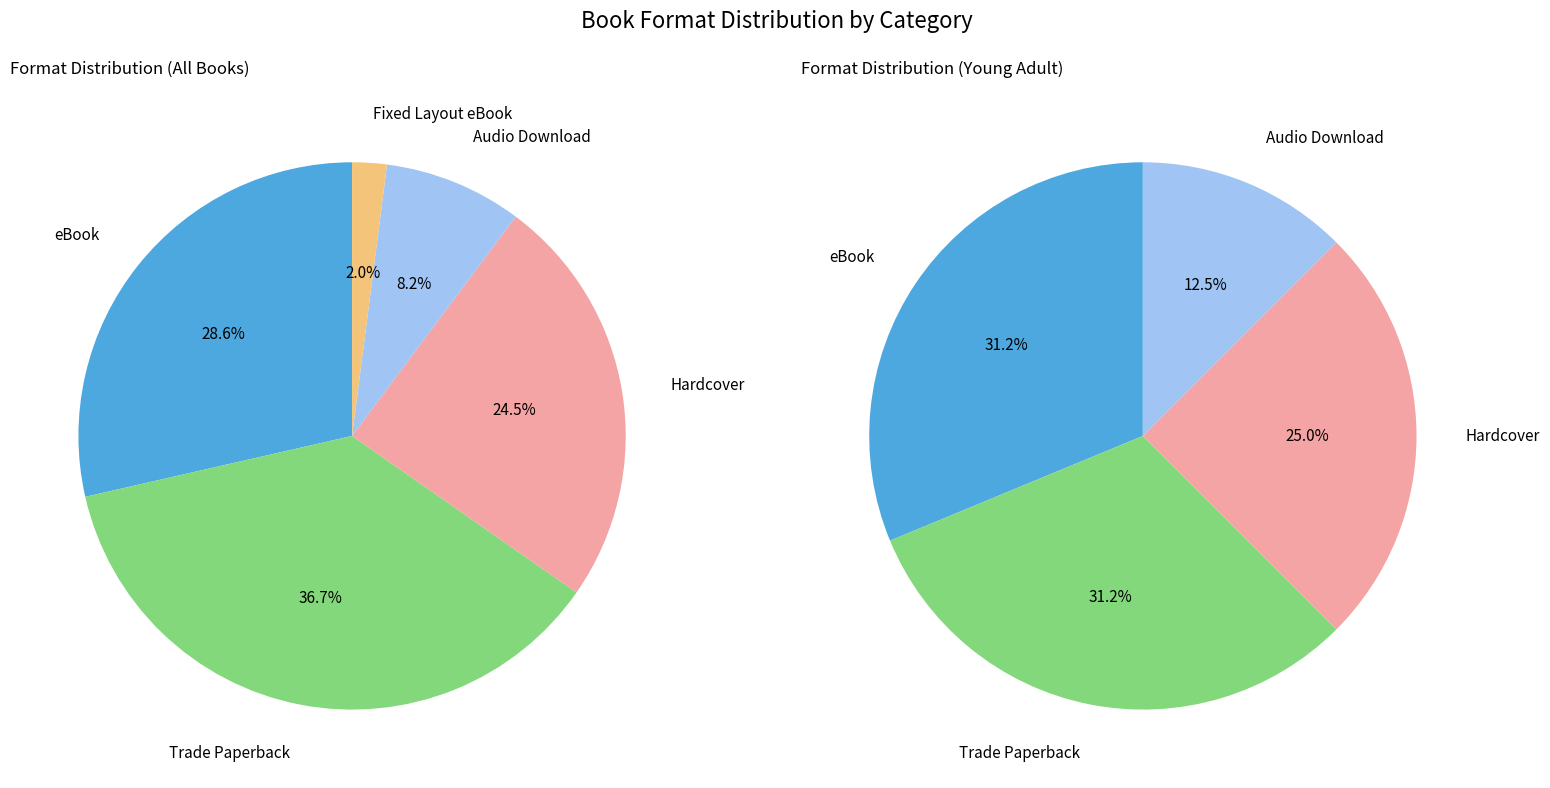

What portion of the pie excludes 4?

98.0%